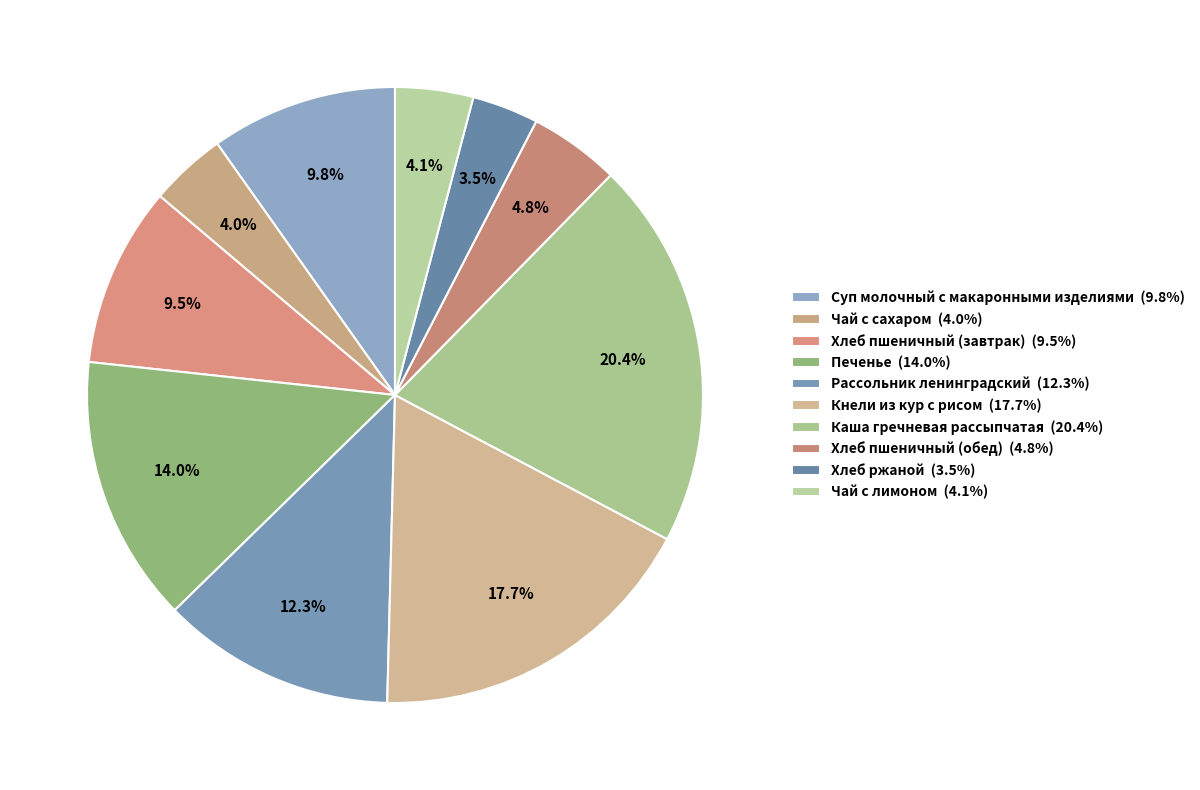

Do Суп молочный с макаронными изделиями and Хлеб ржаной together represent more than half of the pie?

No